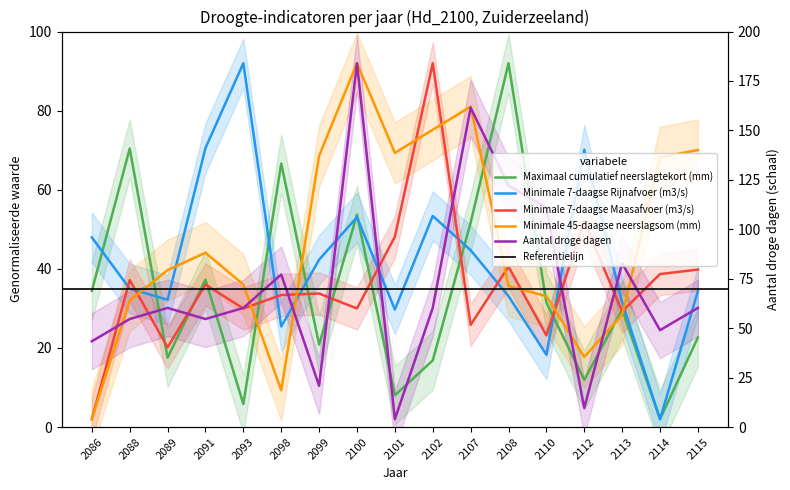

True or false: Minimale 7-daagse Rijnafvoer (m3/s) has a value of 72.3 at 2100.

False